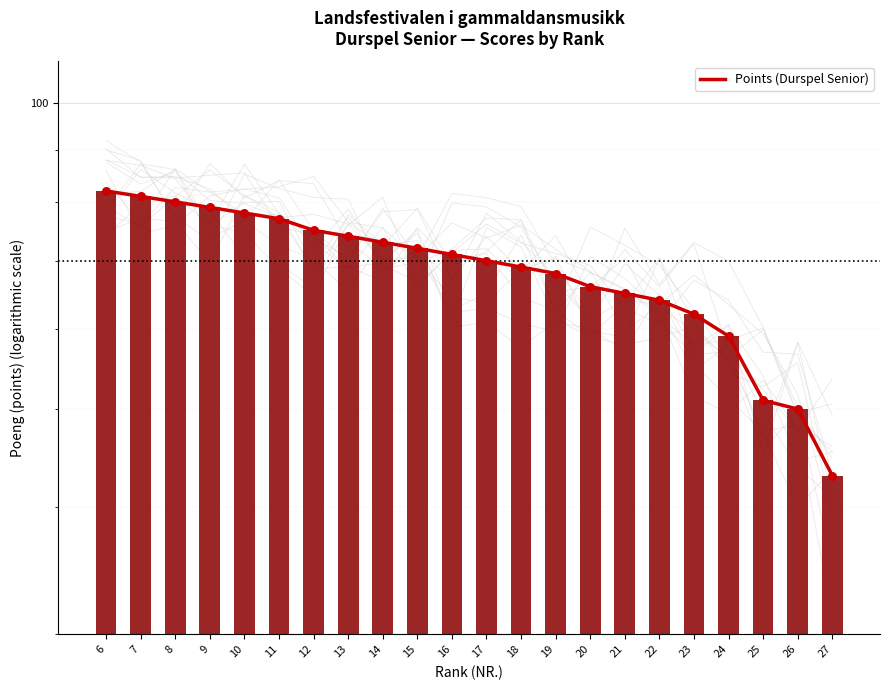

What is the change in value from 7 to 27?

-38